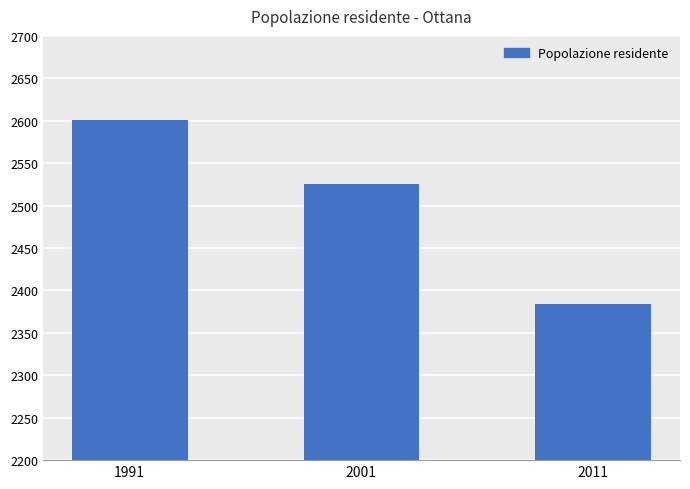

Where is the data nearest to the value 2492?

2001